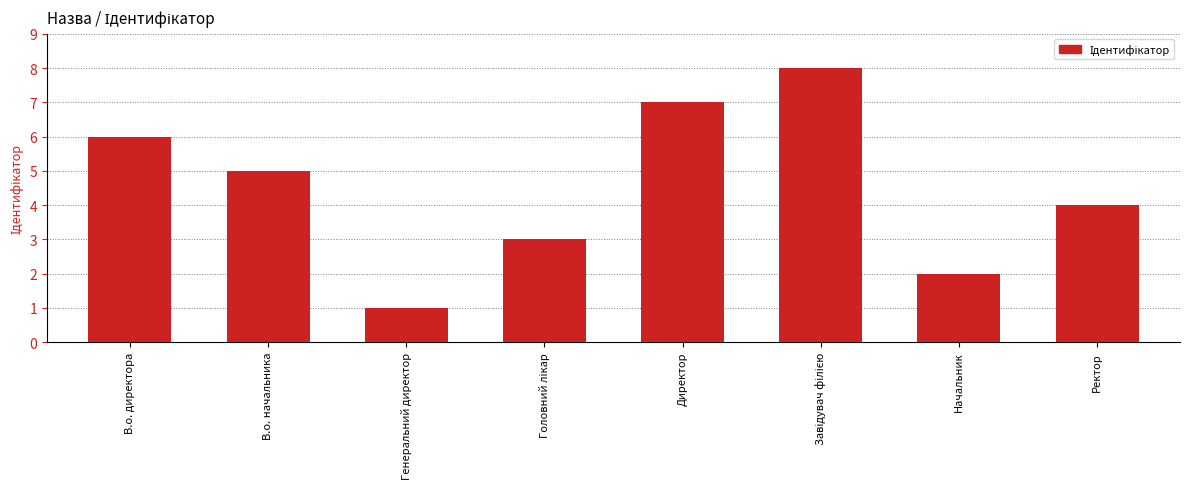

The value at Начальник is 3. True or false?

False